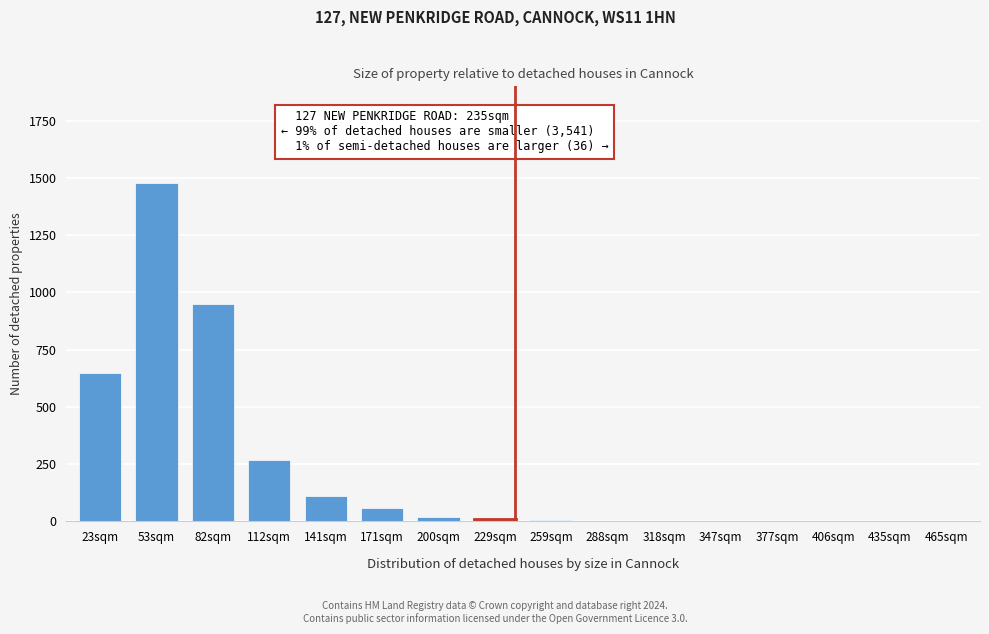

At which category does the chart reach its peak across all series?

53sqm